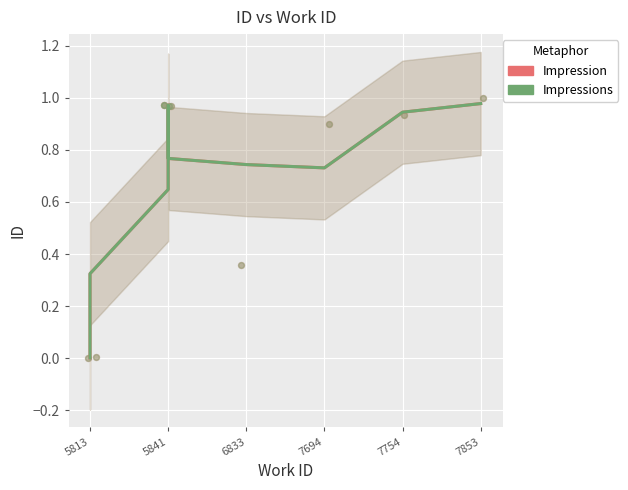

Which series has the largest total across all categories?

Impression